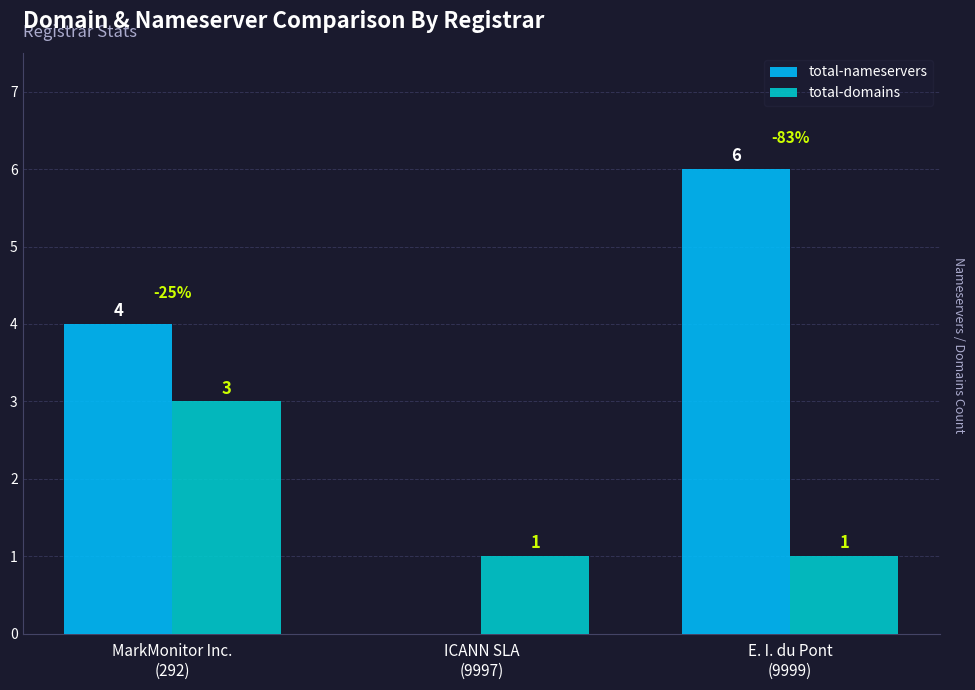

Which series changed the most between ICANN SLA
(9997) and E. I. du Pont
(9999)?

total-nameservers